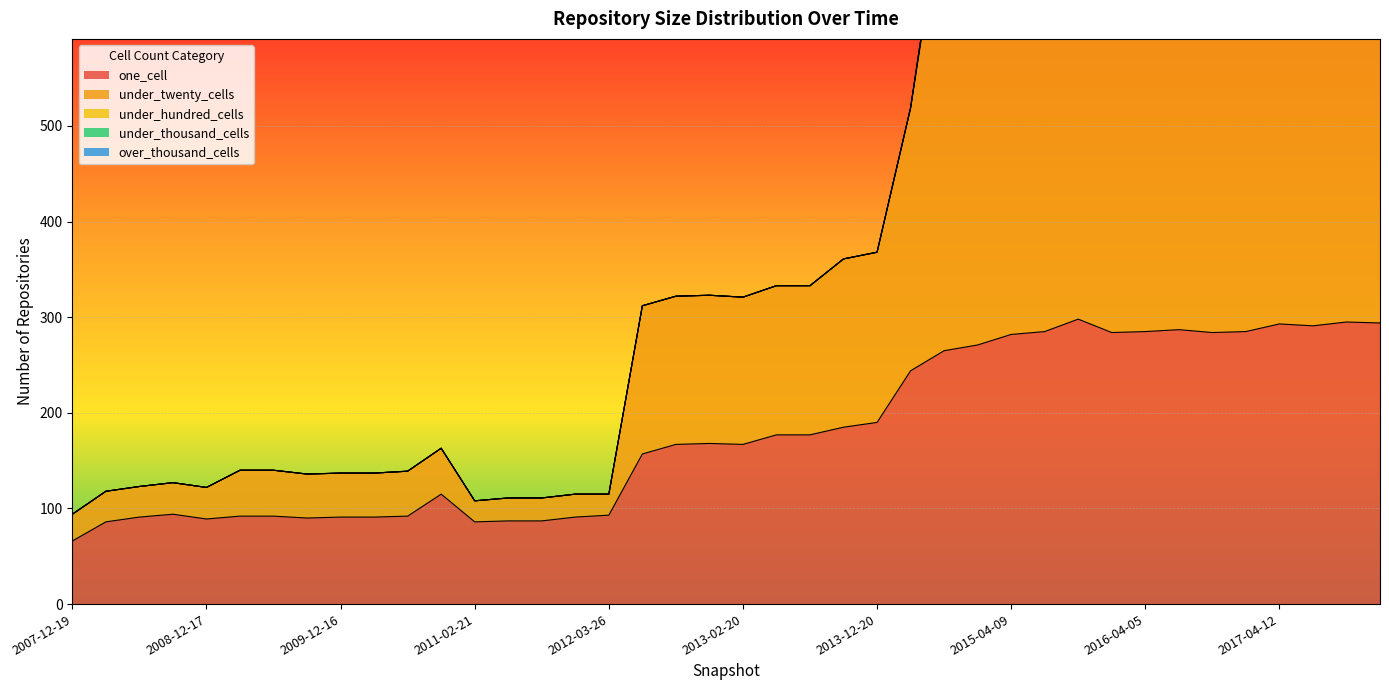

At which label does over_thousand_cells reach its minimum?

2007-12-19